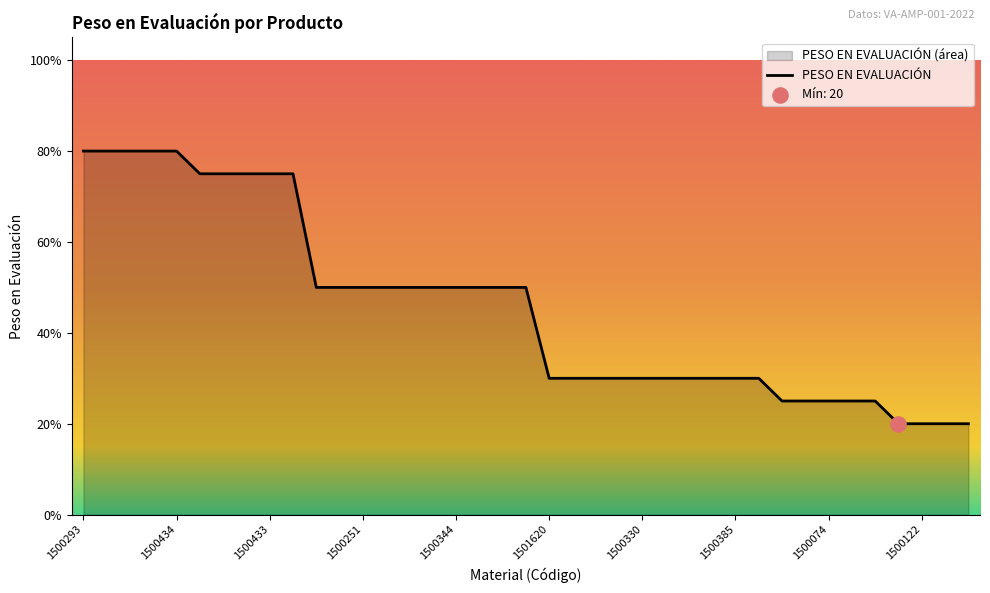

Approximately how many times larger is the value at 1500222 compared to 1500335?

1.7